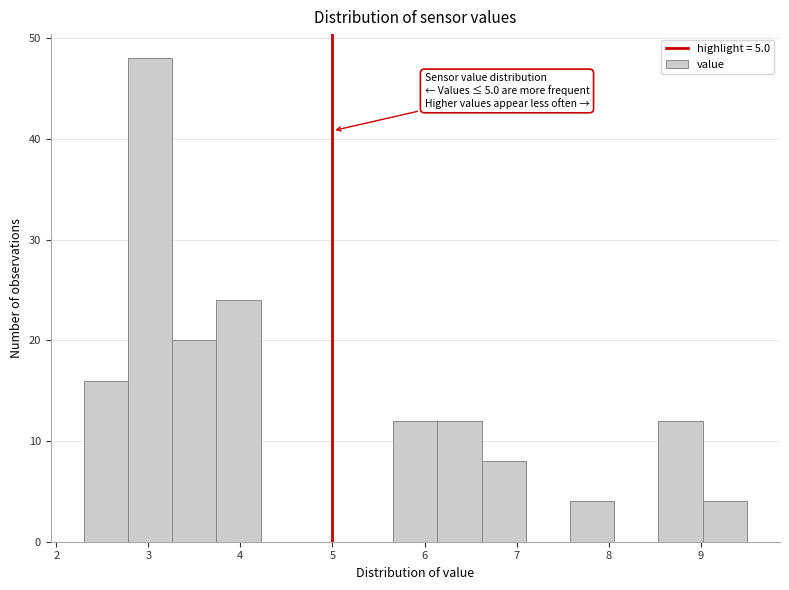

Over which range of the x-axis is the bar tallest?

2.78 to 3.26